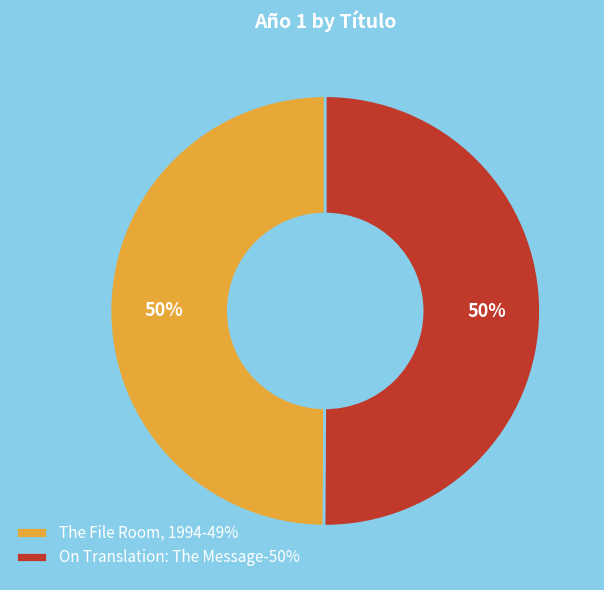

What is the ratio of the value at The File Room, 1994-49% to the value at On Translation: The Message-50%?

1.0